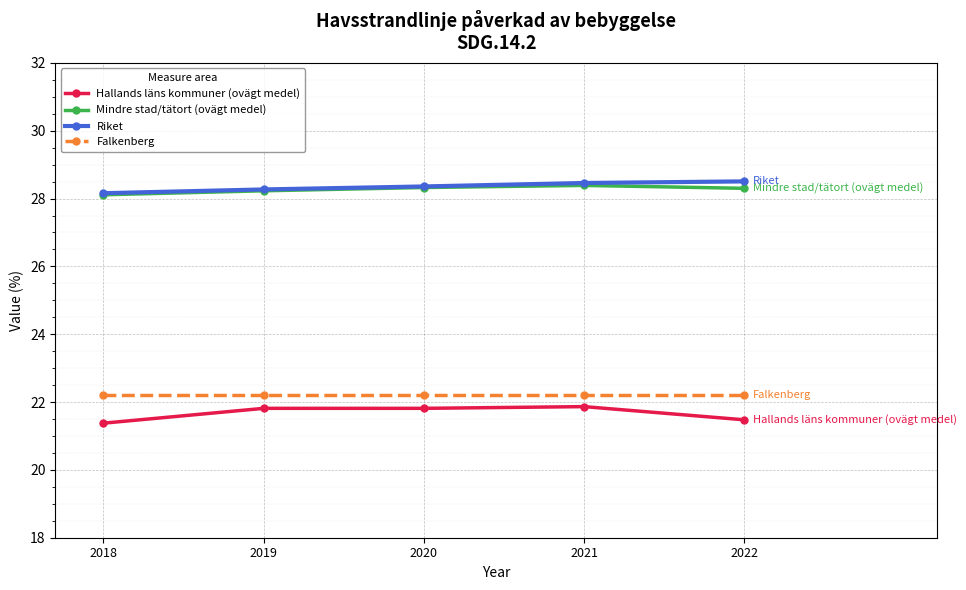

The value of Mindre stad/tätort (ovägt medel) at 2022 is 28.3. True or false?

True